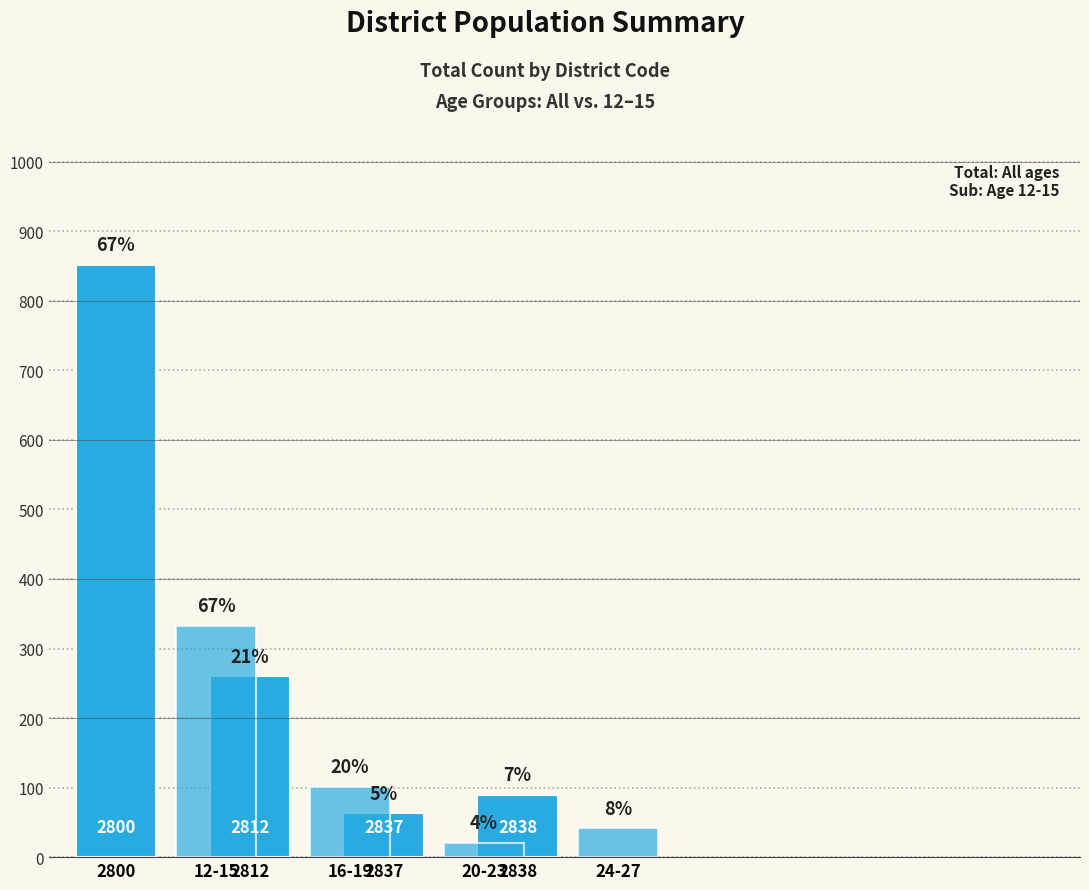

Count the number of data series in this chart.

2